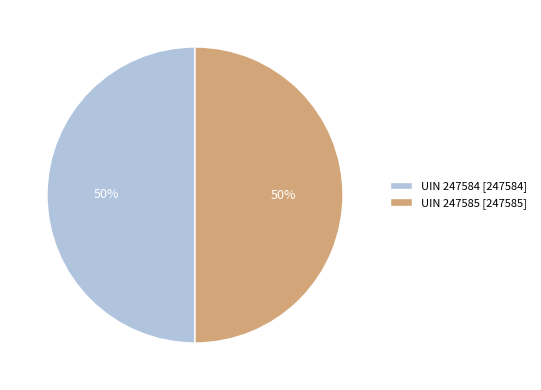

The UIN 247585 [247585] slice represents 50% of the pie. True or false?

True